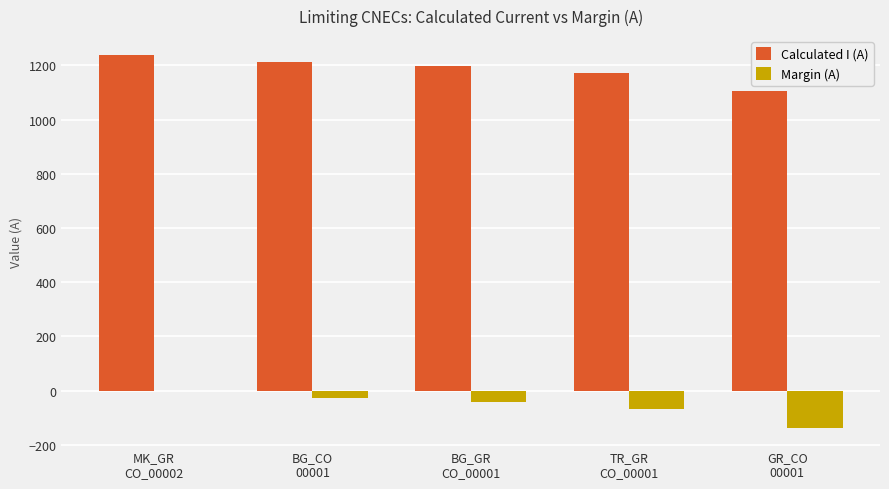

Which series has the largest total across all categories?

Calculated I (A)